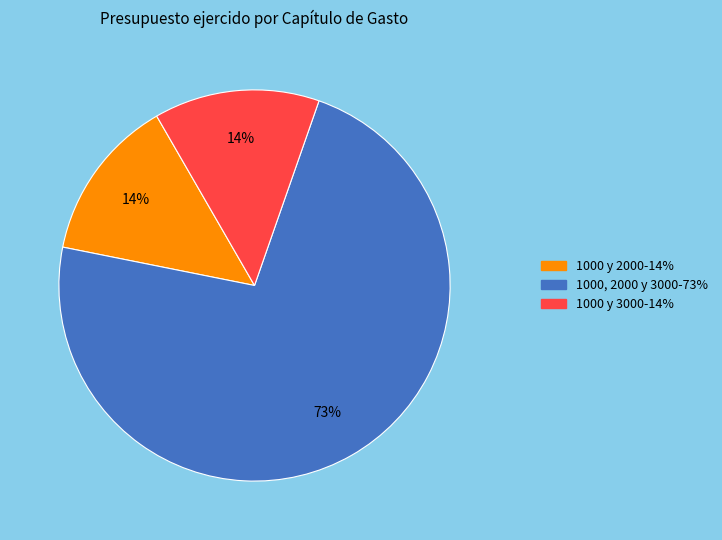

How many segments does this pie chart have?

3